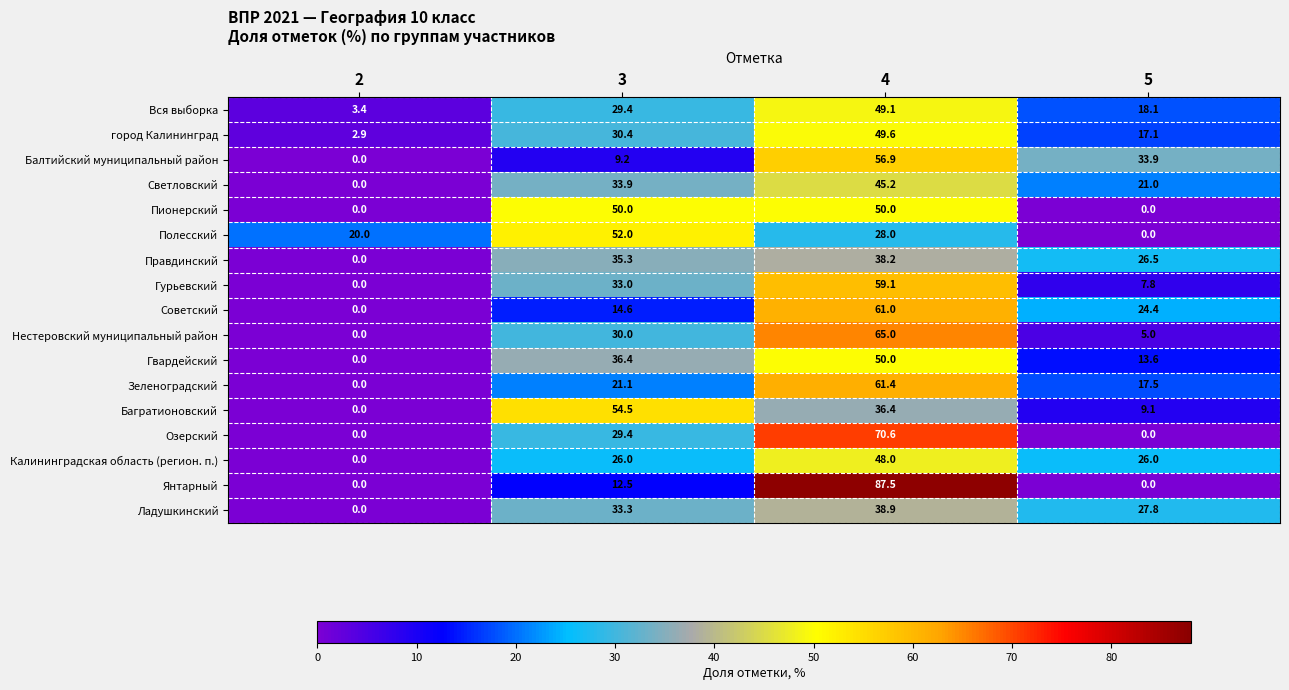

How many categories are shown in the chart?

4